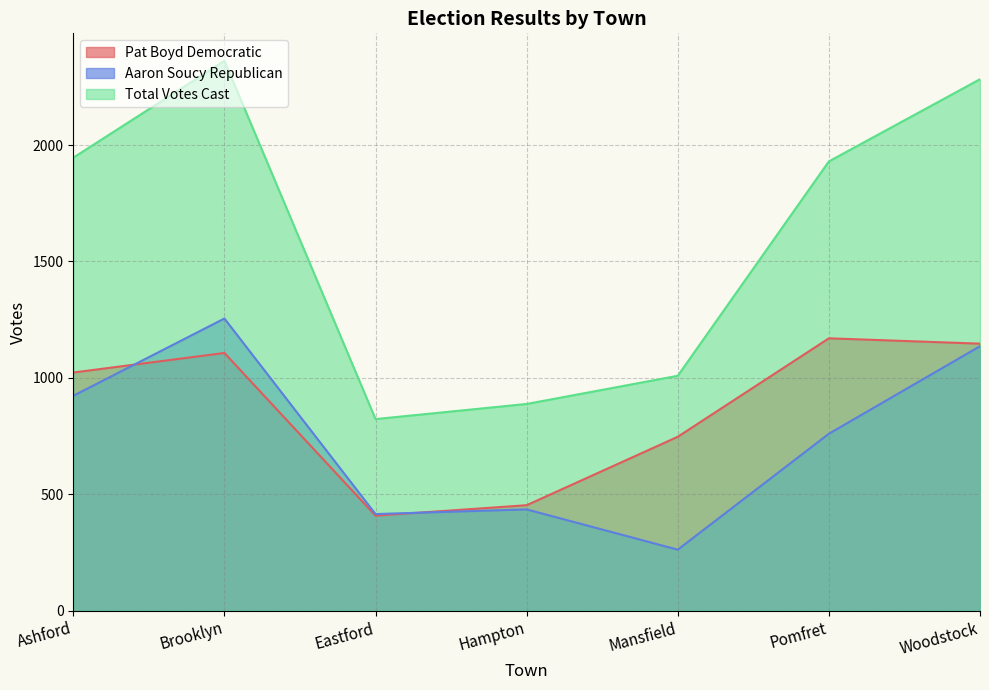

Does the chart have visible grid lines?

Yes